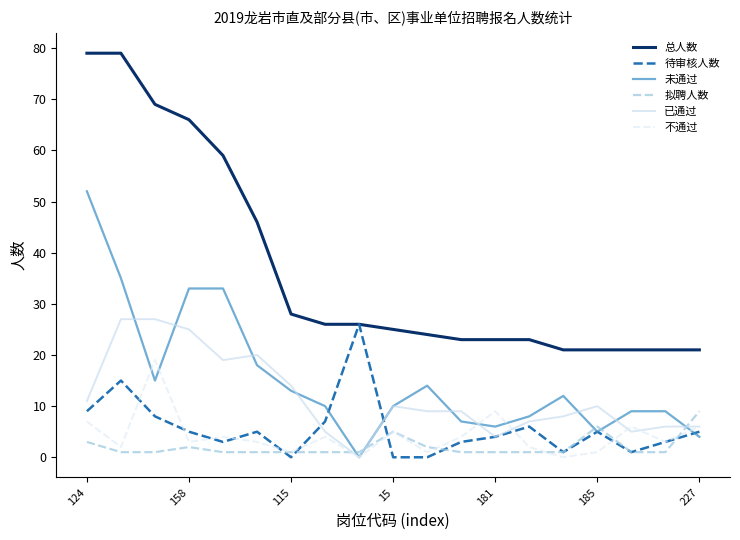

What is the maximum value shown in the chart?

79